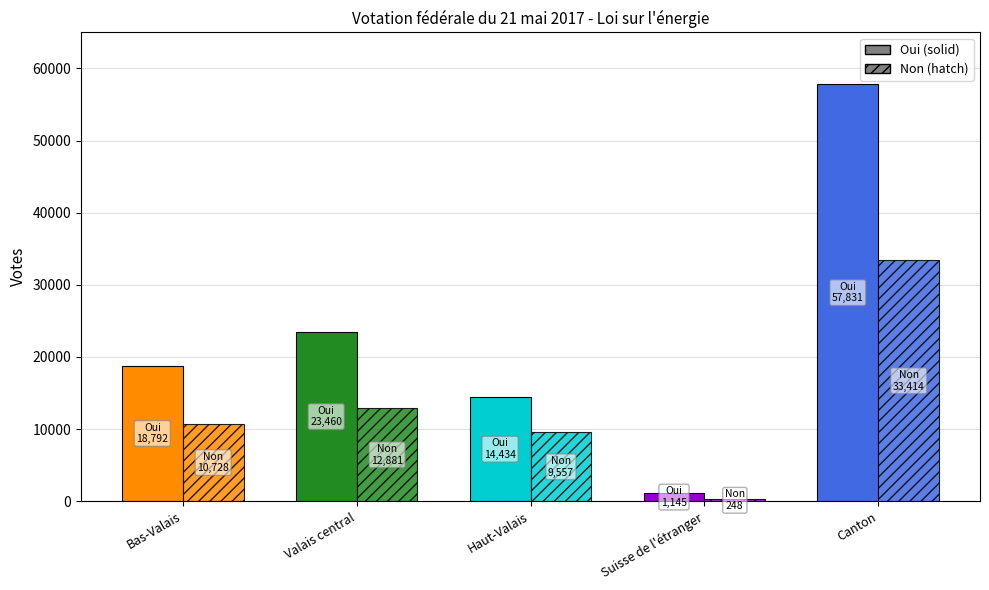

Reading left to right, transcribe all the data shown in this chart.

Oui: 18792	23460	14434	1145	57831
Non: 10728	12881	9557	248	33414